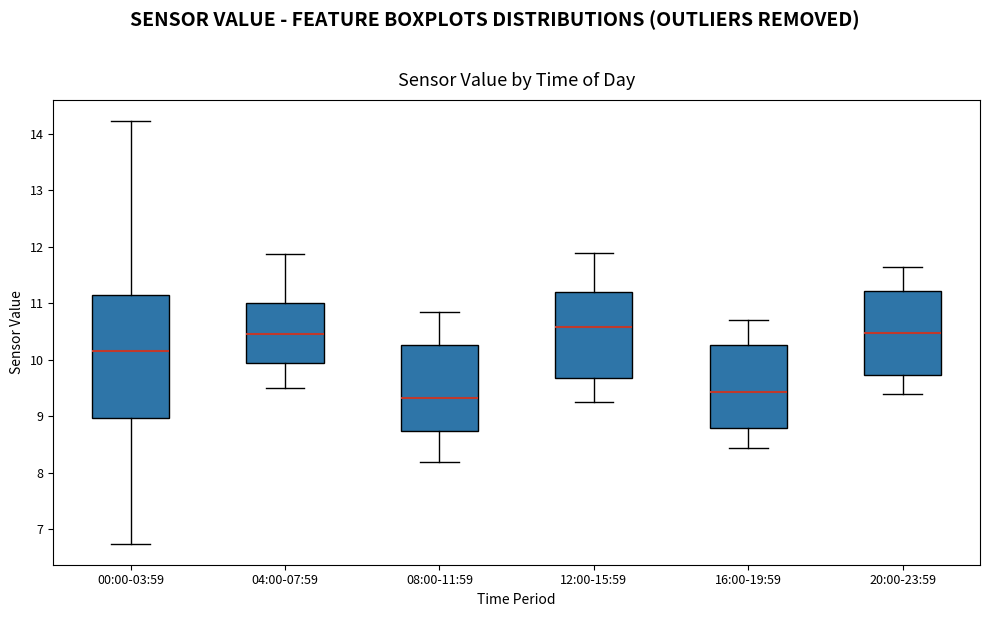

Reading left to right, read every box against the y-axis: the position of its median line, the range the box covers, and the ends of its whiskers. The values are not printed on the chart, so give them approximately, as read against the axis.

00:00-03:59: median 10.2, box 9.0 to 11.1, whiskers 6.8 to 14.2
04:00-07:59: median 10.5, box 9.9 to 11.0, whiskers 9.5 to 11.9
08:00-11:59: median 9.3, box 8.7 to 10.3, whiskers 8.2 to 10.9
12:00-15:59: median 10.6, box 9.7 to 11.2, whiskers 9.3 to 11.9
16:00-19:59: median 9.4, box 8.8 to 10.3, whiskers 8.5 to 10.7
20:00-23:59: median 10.5, box 9.7 to 11.2, whiskers 9.4 to 11.7